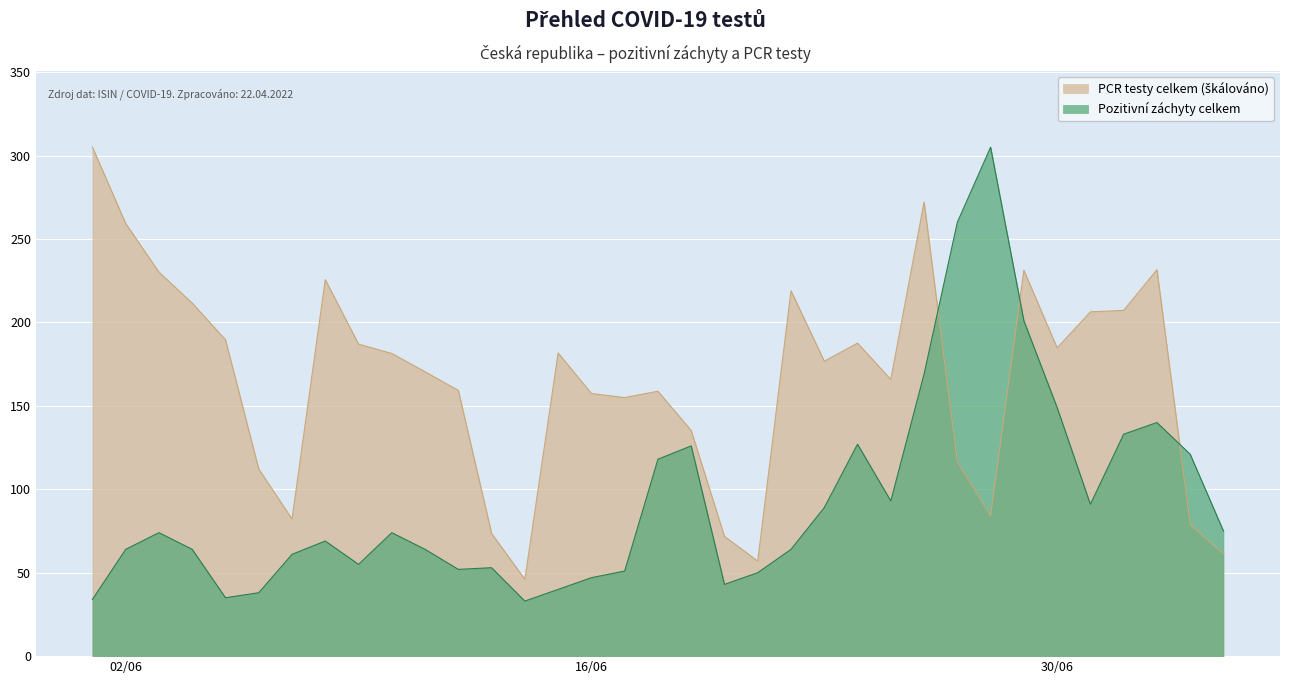

What is the greatest value displayed?

305.0